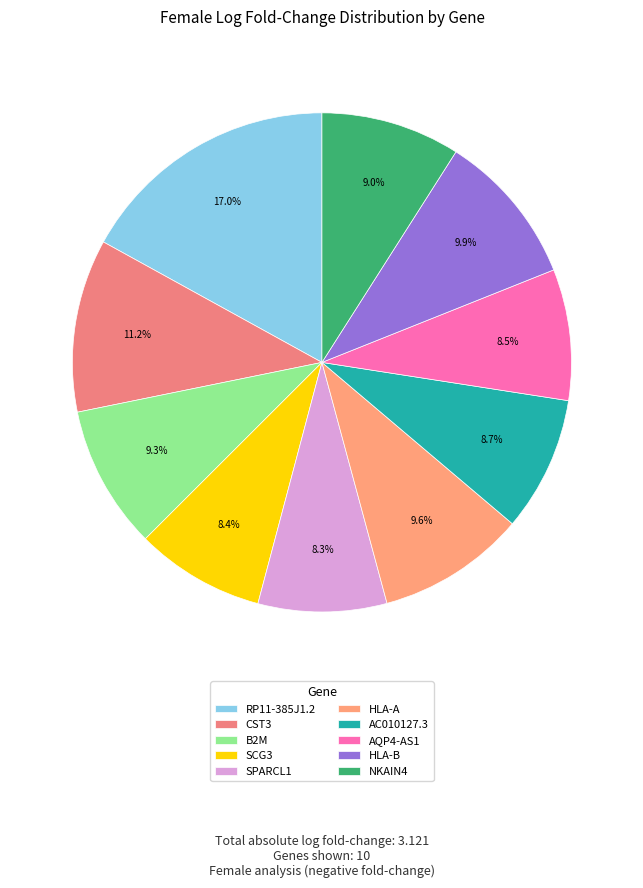

Combined, what portion of the pie is CST3 and SCG3?

19.6%